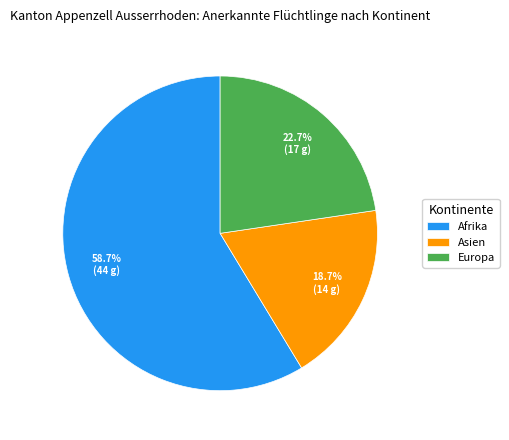

The Europa slice represents 23% of the pie. True or false?

True